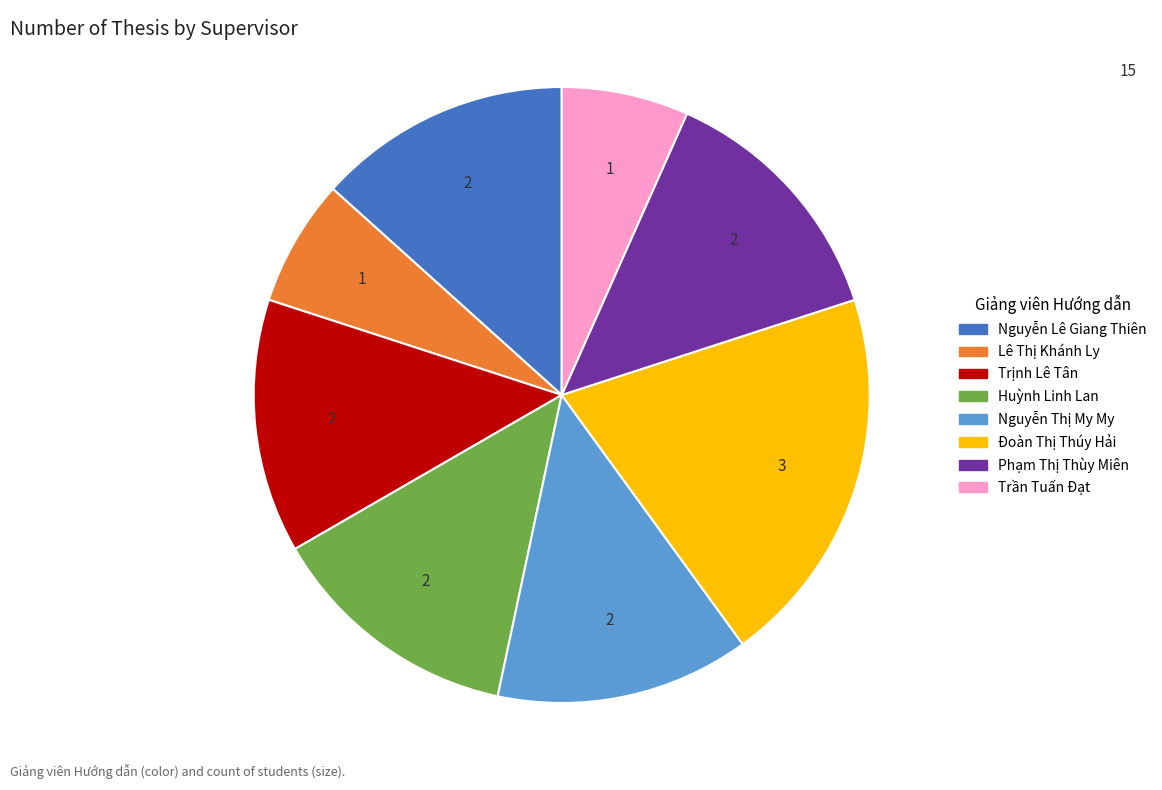

What is the largest slice in the pie chart?

Đoàn Thị Thúy Hải